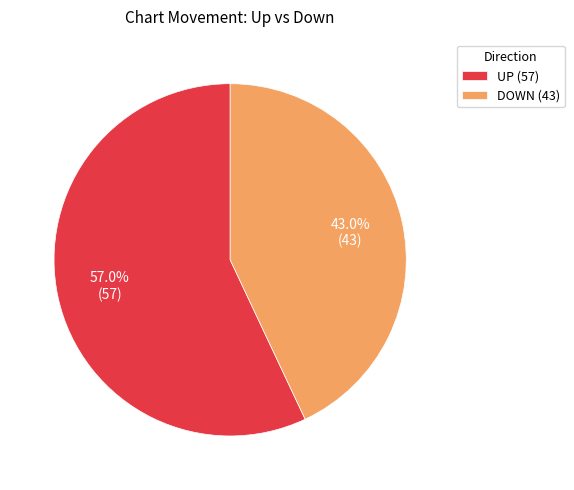

Rank the categories by value from highest to lowest.

UP (57), DOWN (43)